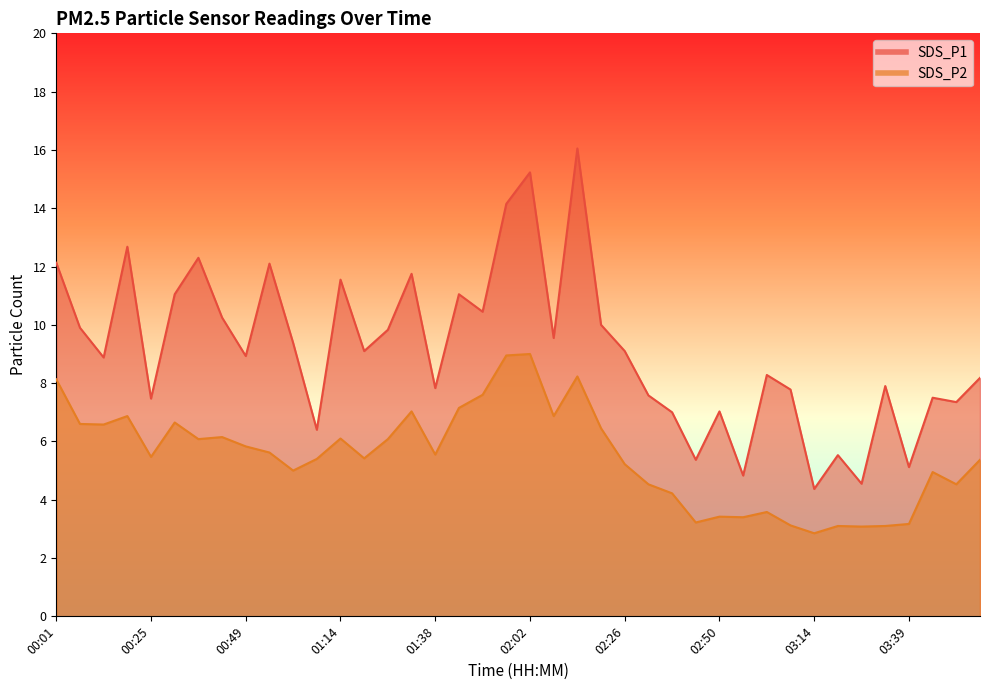

True or false: SDS_P1 and SDS_P2 intersect in this chart.

False